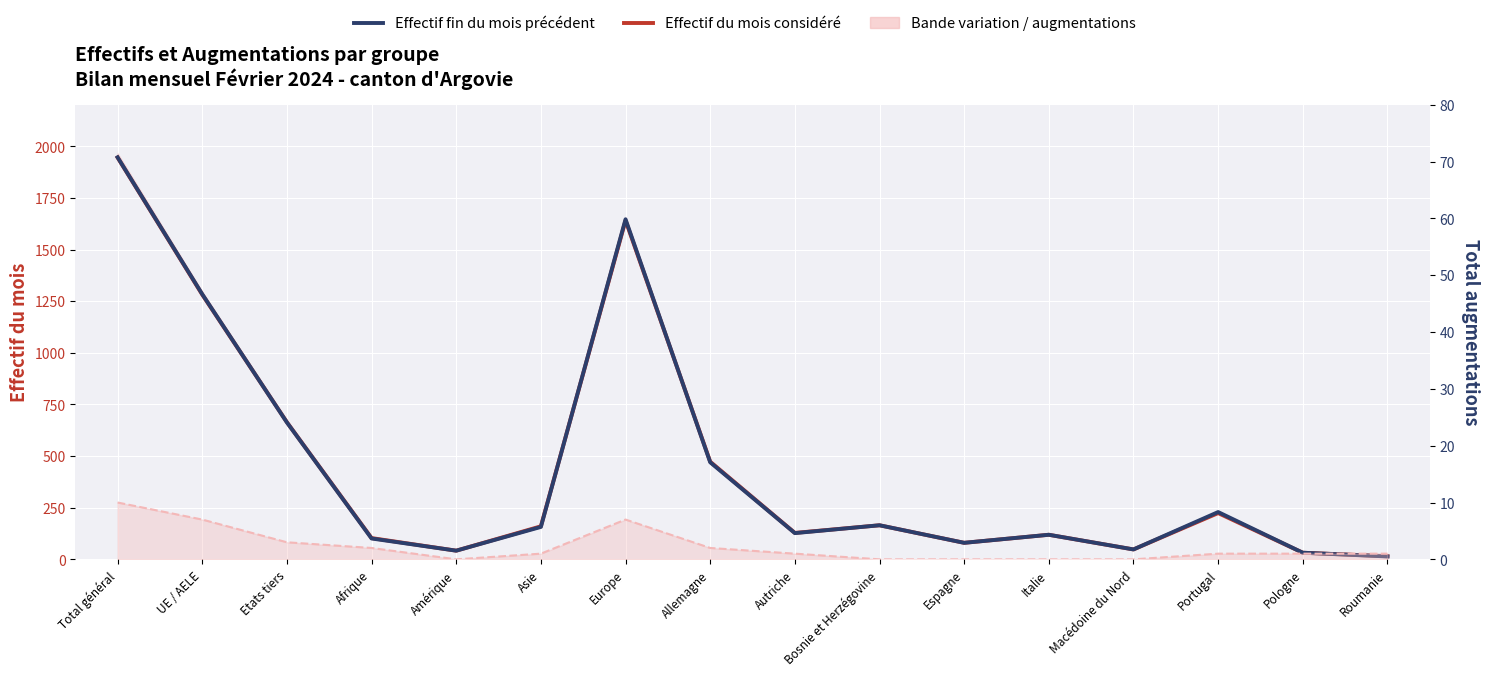

Is it true that Effectif fin du mois précédent equals 755 at Allemagne?

False